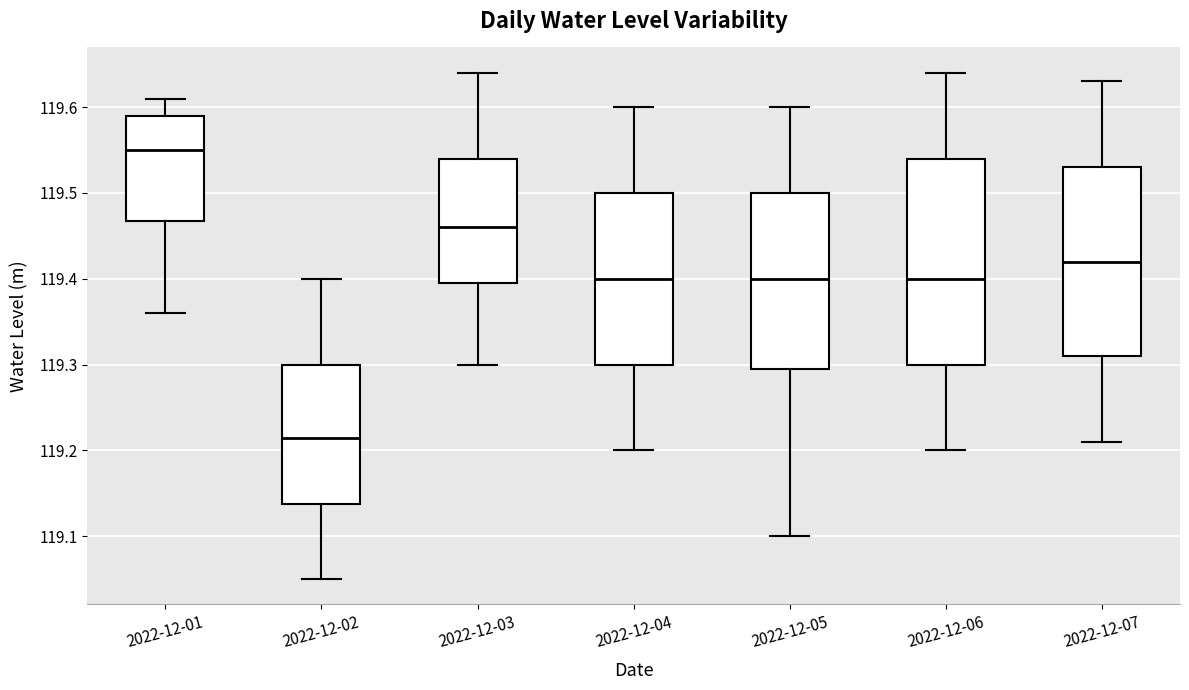

Reading left to right, transcribe this box plot: for each box, give where its median line is, the range the box spans, and where its two whiskers end, as read against the y-axis. The values are not printed on the chart, so give them approximately, as read against the axis.

2022-12-01: median 119.55, box 119.47 to 119.59, whiskers 119.36 to 119.61
2022-12-02: median 119.22, box 119.14 to 119.30, whiskers 119.05 to 119.40
2022-12-03: median 119.46, box 119.40 to 119.54, whiskers 119.30 to 119.64
2022-12-04: median 119.40, box 119.30 to 119.50, whiskers 119.20 to 119.60
2022-12-05: median 119.40, box 119.30 to 119.50, whiskers 119.10 to 119.60
2022-12-06: median 119.40, box 119.30 to 119.54, whiskers 119.20 to 119.64
2022-12-07: median 119.42, box 119.31 to 119.53, whiskers 119.21 to 119.63